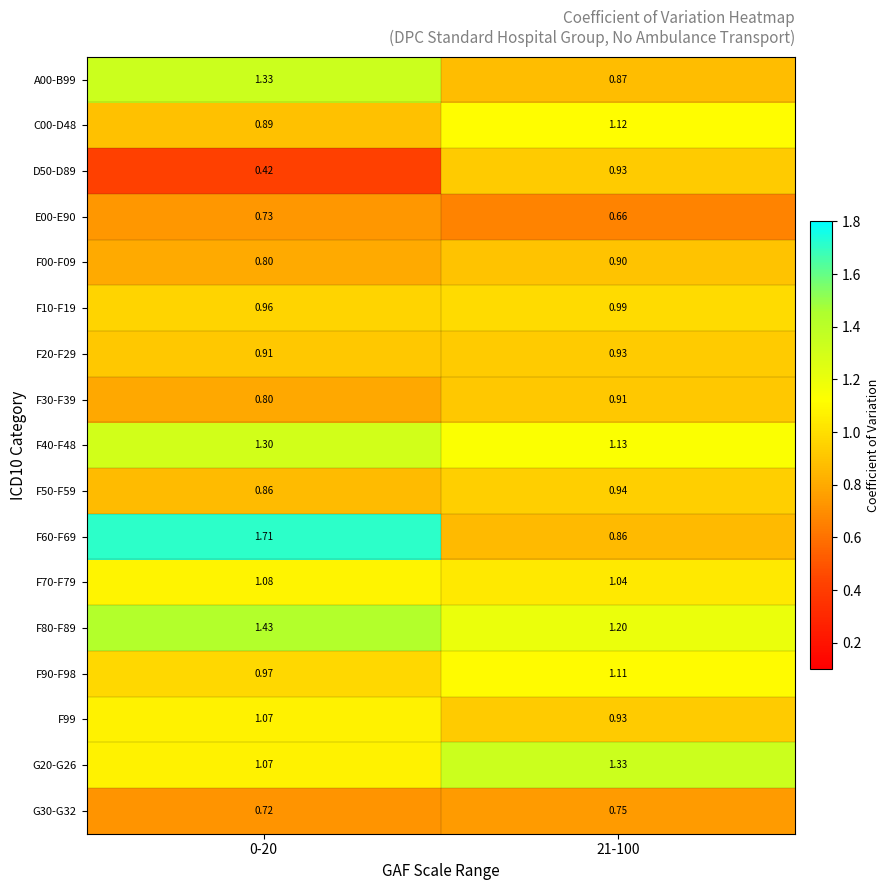

Count the number of categories in the chart.

2